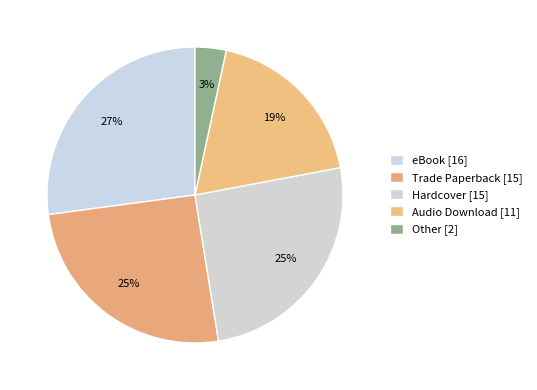

Does eBook account for over 50% of the chart?

No